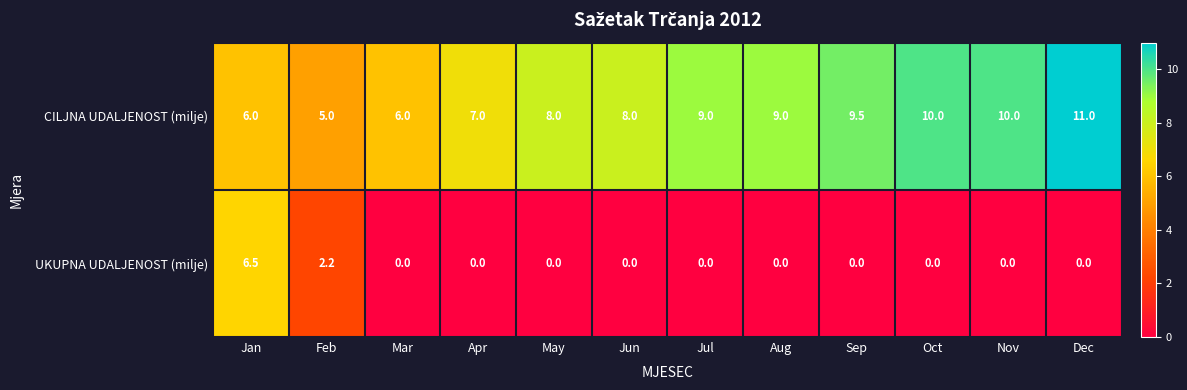

Reading right to left, extract all data points from this chart.

CILJNA UDALJENOST (milje): Dec=11.0	Nov=10.0	Oct=10.0	Sep=9.5	Aug=9.0	Jul=9.0	Jun=8.0	May=8.0	Apr=7.0	Mar=6.0	Feb=5.0	Jan=6.0
UKUPNA UDALJENOST (milje): Dec=0.0	Nov=0.0	Oct=0.0	Sep=0.0	Aug=0.0	Jul=0.0	Jun=0.0	May=0.0	Apr=0.0	Mar=0.0	Feb=2.2	Jan=6.5